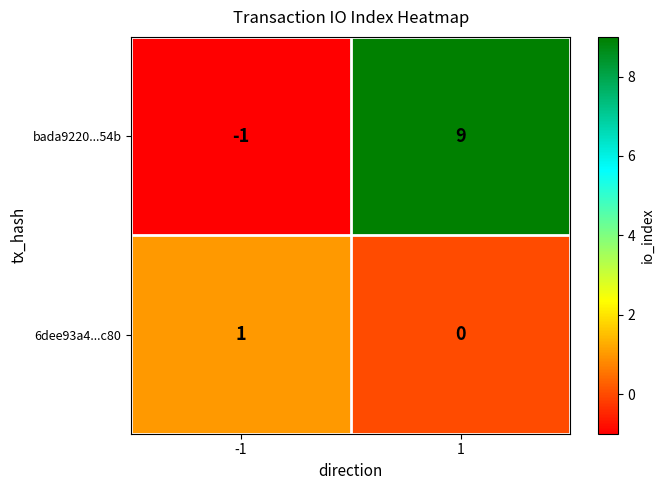

Reading left to right, extract all data points from this chart.

bada9220...54b: -1	9
6dee93a4...c80: 1	0